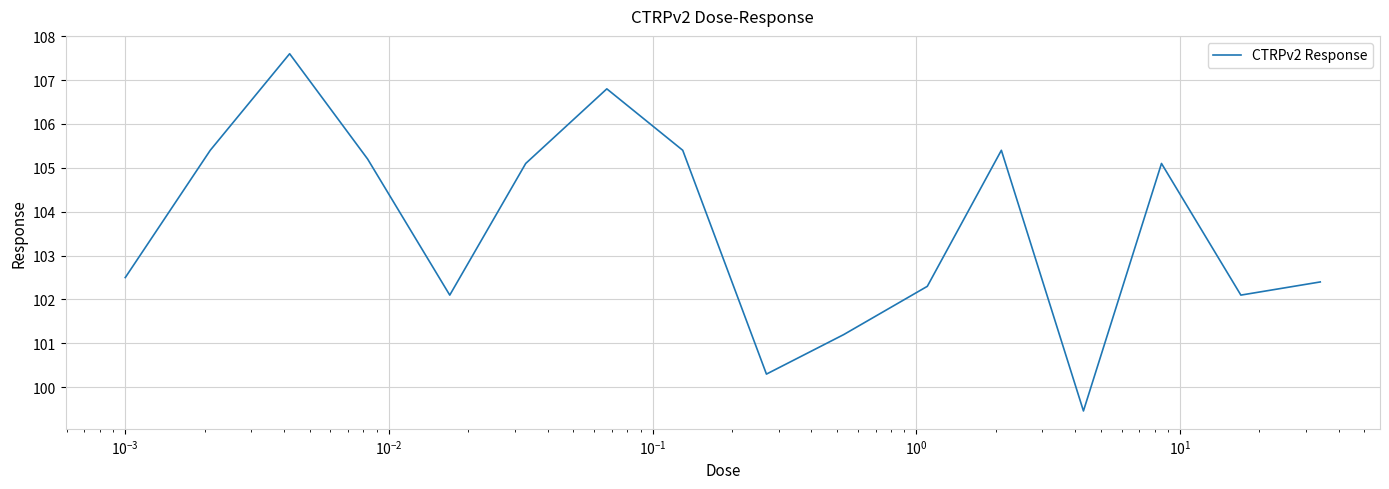

What is the minimum value shown in the chart?

99.5